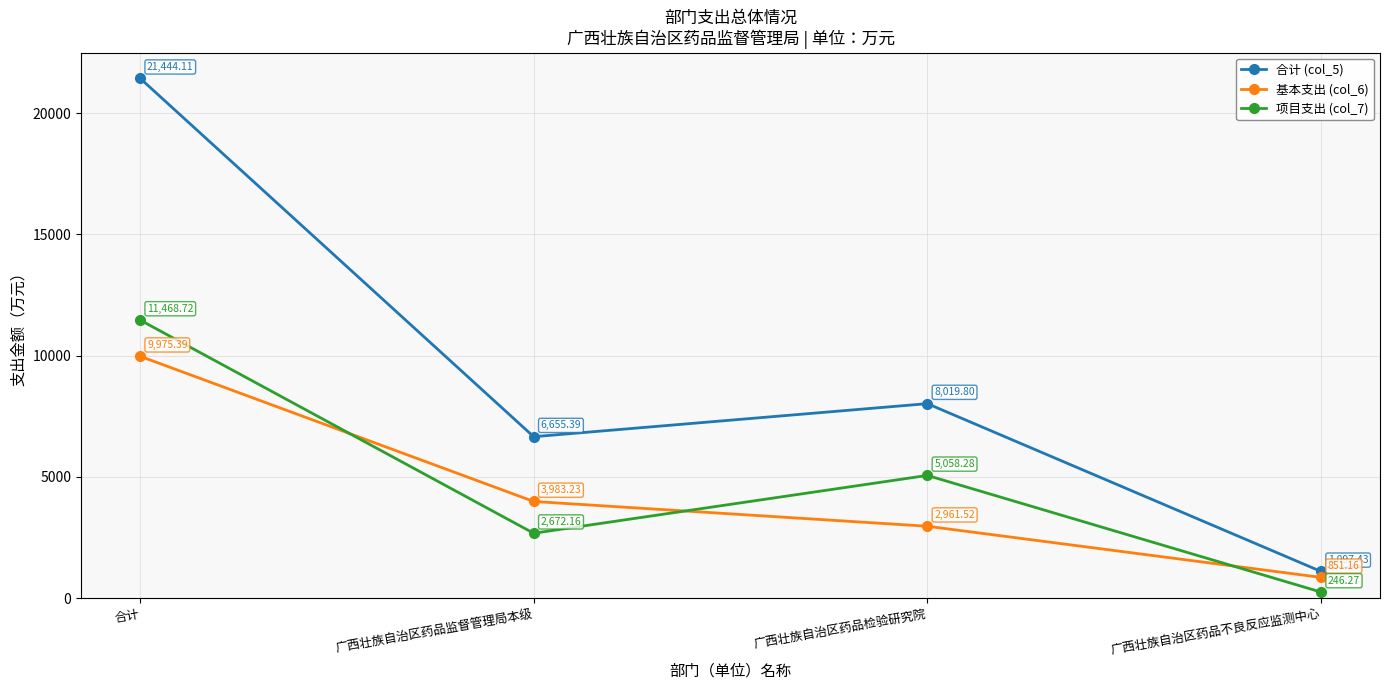

True or false: 合计 (col_5) and 基本支出 (col_6) cross at least once.

False